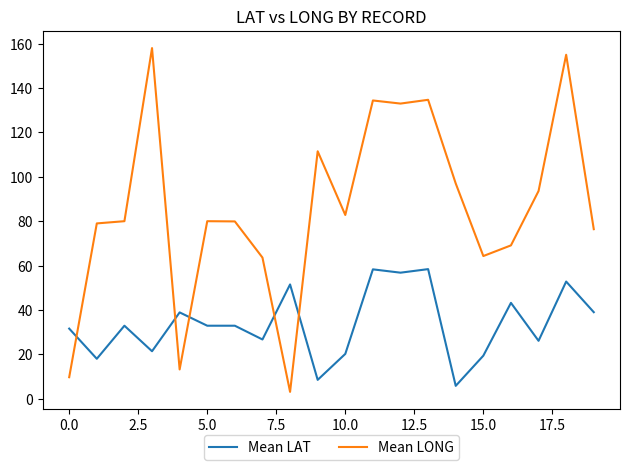

Which series has the largest range (max minus min)?

Mean LONG